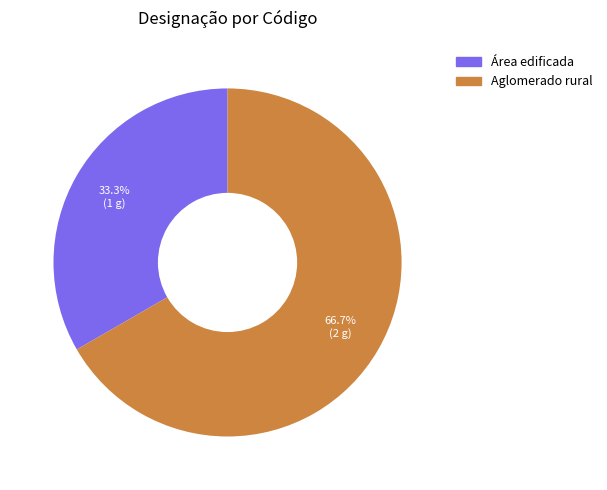

Which slice represents more than half of the pie?

Aglomerado rural